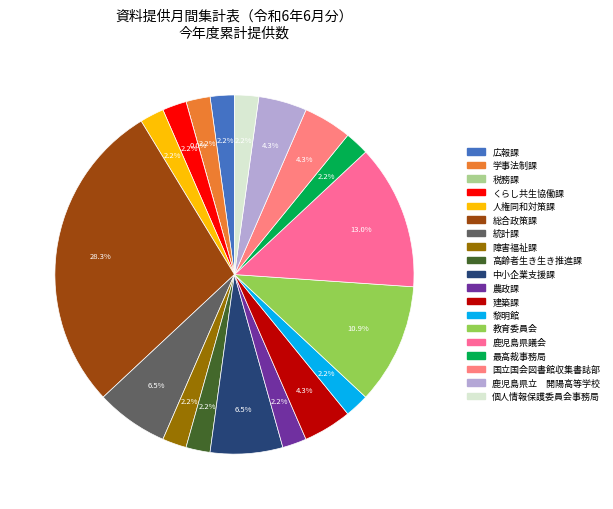

Does 教育委員会 represent more than half of the total?

No